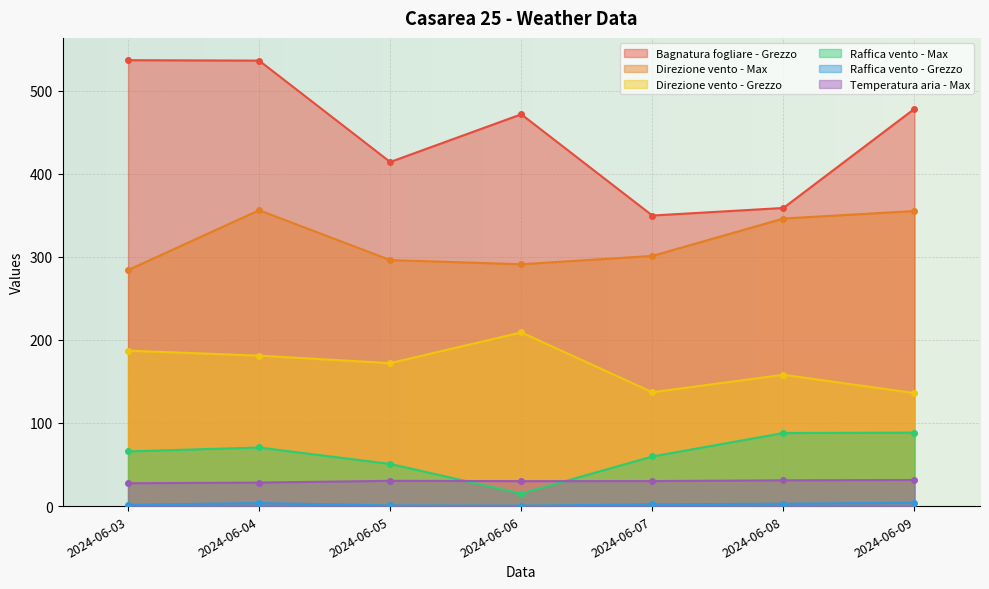

Which category has the lowest value in the Direzione vento - Max series?

2024-06-03